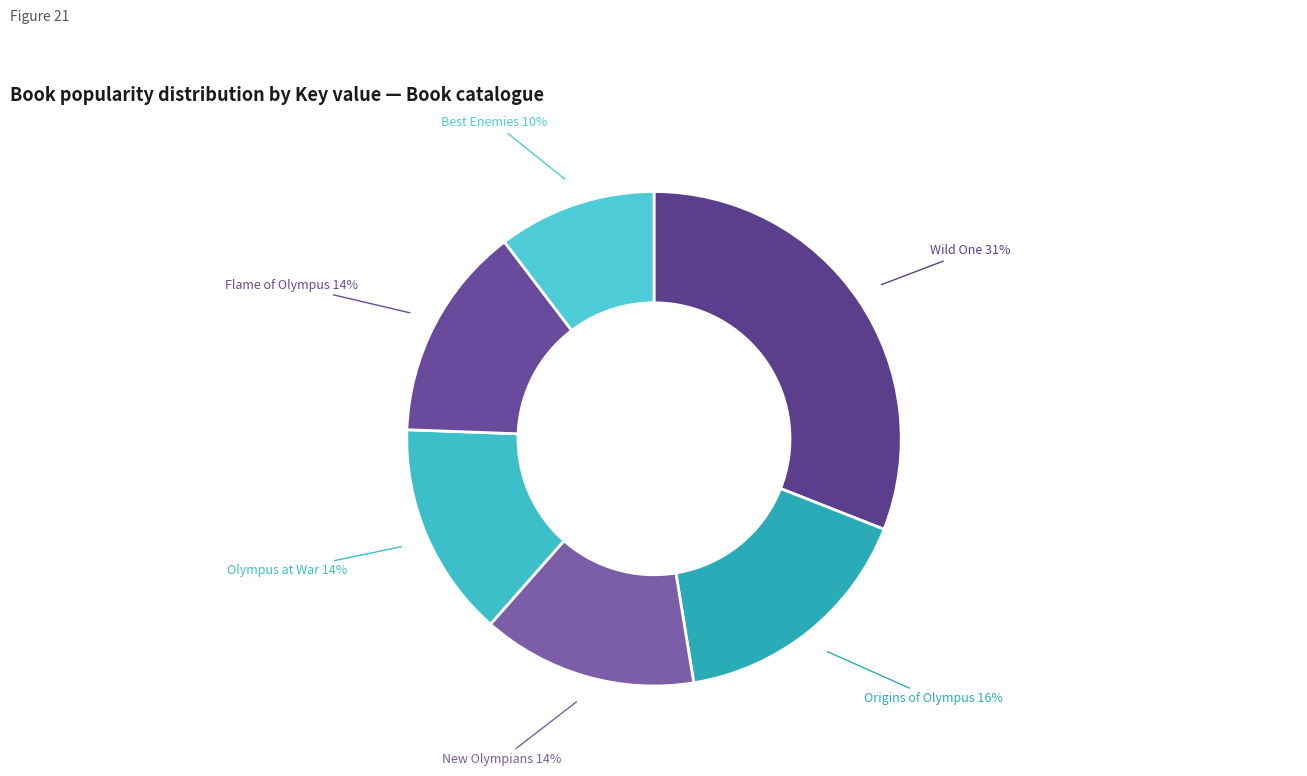

Which has a higher value, Wild One or Olympus at War?

Wild One